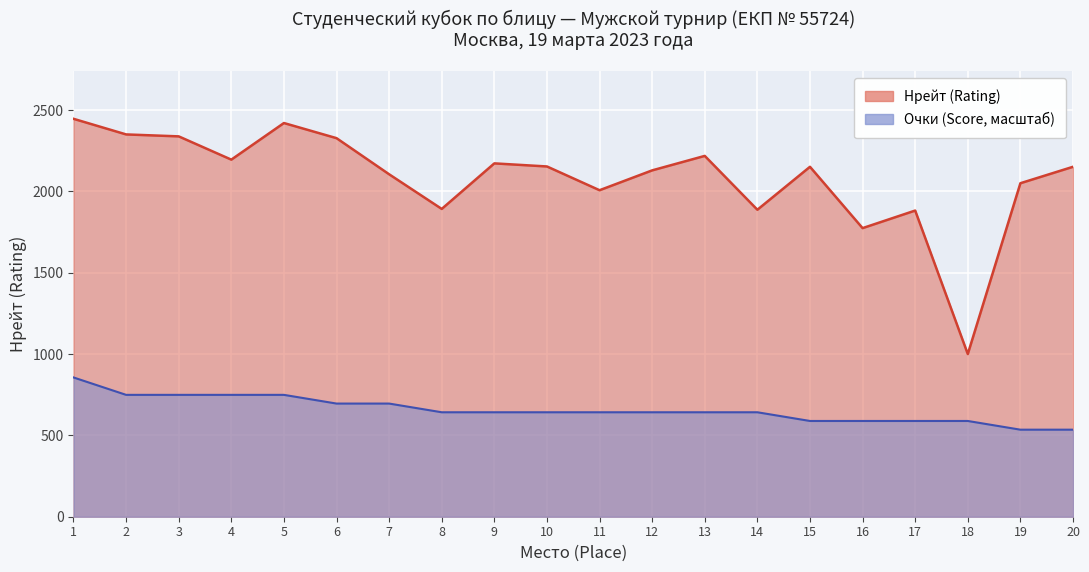

Reading left to right, transcribe all the data shown in this chart.

Нрейт (Rating): 1=2446.0	2=2350.0	3=2338.0	4=2195.0	5=2420.0	6=2327.0	7=2105.0	8=1892.0	9=2172.0	10=2153.0	11=2007.0	12=2129.0	13=2218.0	14=1887.0	15=2151.0	16=1774.0	17=1882.0	18=1000.0	19=2050.0	20=2151.0
Очки (Score): 1=856.1	2=749.1	3=749.1	4=749.1	5=749.1	6=695.6	7=695.6	8=642.1	9=642.1	10=642.1	11=642.1	12=642.1	13=642.1	14=642.1	15=588.6	16=588.6	17=588.6	18=588.6	19=535.1	20=535.1